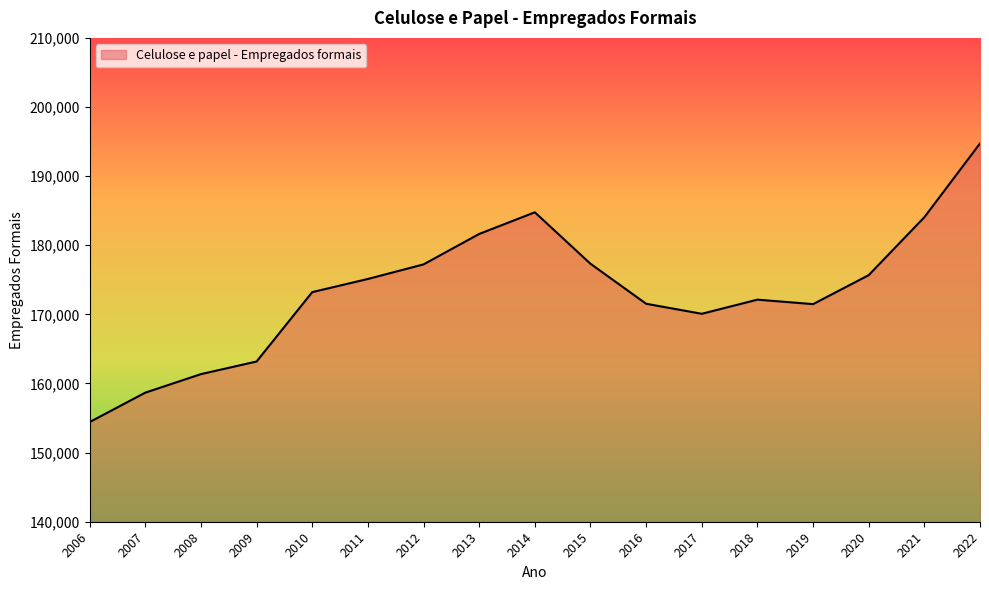

The chart shows a value of 154419 at 2006. True or false?

True